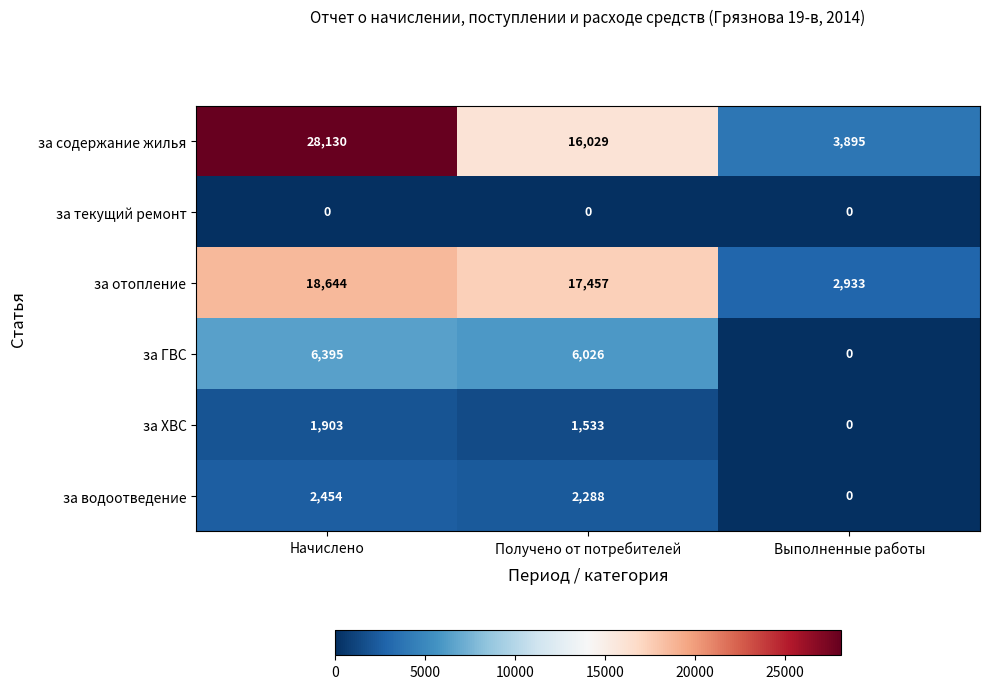

At Начислено, list the series in order from largest to smallest.

за содержание жилья, за отопление, за ГВС, за водоотведение, за ХВС, за текущий ремонт